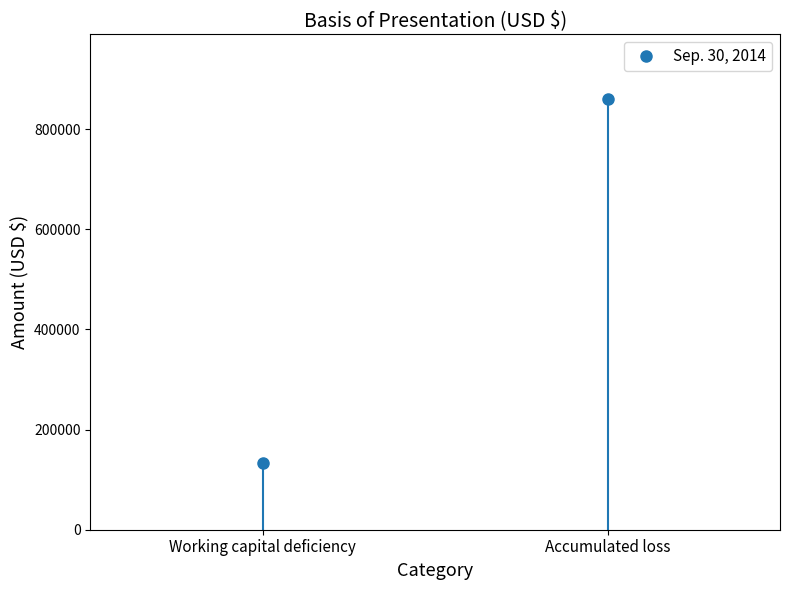

At which category does the chart reach its peak across all series?

Accumulated loss